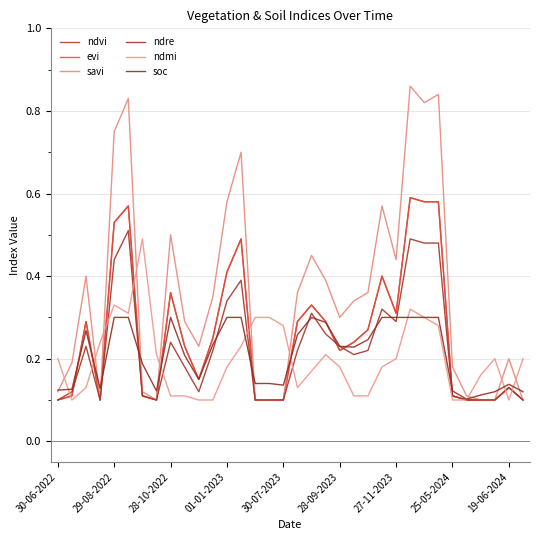

Reading left to right, extract all data points from this chart.

ndvi: 0.1	0.1	0.3	0.1	0.5	0.6	0.1	0.1	0.4	0.2	0.1	0.2	0.4	0.5	0.1	0.1	0.1	0.3	0.3	0.3	0.2	0.2	0.3	0.4	0.3	0.6	0.6	0.6	0.1	0.1	0.1	0.1	0.1	0.1
evi: 0.1	0.1	0.3	0.1	0.5	0.6	0.1	0.1	0.4	0.2	0.1	0.2	0.4	0.5	0.1	0.1	0.1	0.3	0.3	0.3	0.2	0.2	0.3	0.4	0.3	0.6	0.6	0.6	0.1	0.1	0.1	0.1	0.1	0.1
savi: 0.1	0.2	0.4	0.1	0.8	0.8	0.1	0.1	0.5	0.3	0.2	0.3	0.6	0.7	0.1	0.1	0.1	0.4	0.5	0.4	0.3	0.3	0.4	0.6	0.4	0.9	0.8	0.8	0.2	0.1	0.1	0.1	0.2	0.1
ndre: 0.1	0.1	0.2	0.1	0.4	0.5	0.1	0.1	0.2	0.2	0.1	0.2	0.3	0.4	0.1	0.1	0.1	0.2	0.3	0.3	0.2	0.2	0.2	0.3	0.3	0.5	0.5	0.5	0.1	0.1	0.1	0.1	0.1	0.1
ndmi: 0.2	0.1	0.1	0.2	0.3	0.3	0.5	0.2	0.1	0.1	0.1	0.1	0.2	0.2	0.3	0.3	0.3	0.1	0.2	0.2	0.2	0.1	0.1	0.2	0.2	0.3	0.3	0.3	0.1	0.1	0.2	0.2	0.1	0.2
soc: 0.1	0.1	0.3	0.1	0.3	0.3	0.2	0.1	0.3	0.2	0.1	0.2	0.3	0.3	0.1	0.1	0.1	0.3	0.3	0.3	0.2	0.2	0.2	0.3	0.3	0.3	0.3	0.3	0.1	0.1	0.1	0.1	0.1	0.1